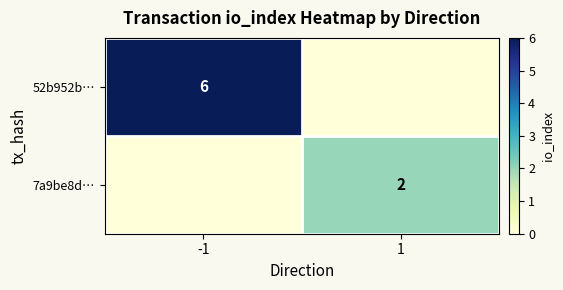

Is it true that 7a9be8d… equals 3 at 1?

False